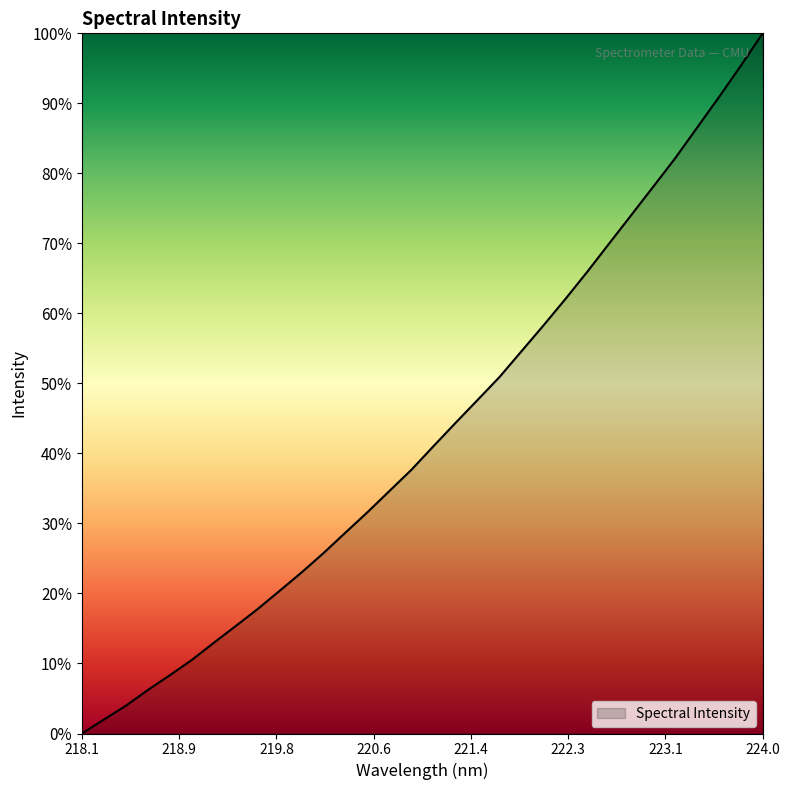

What is the sum of all values?

1380.4